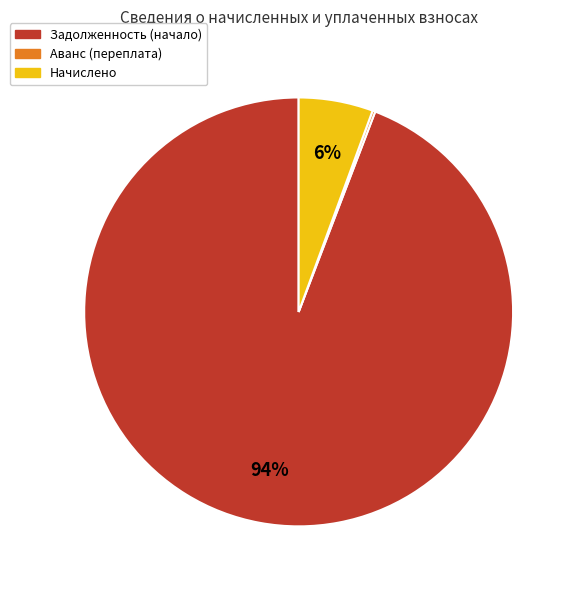

True or false: Задолженность (начало) accounts for 94% of the total.

True